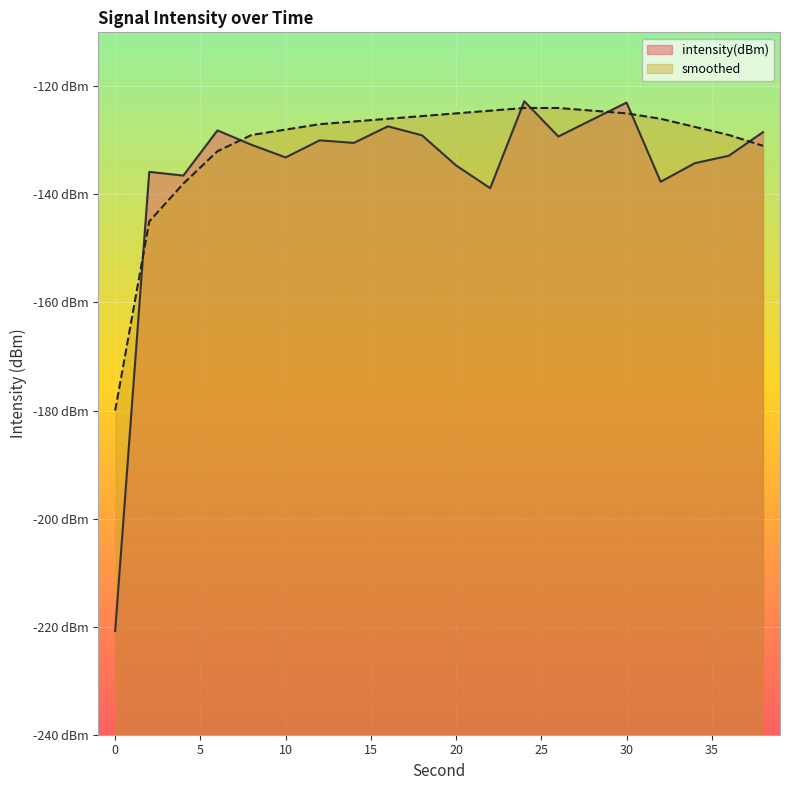

Which has a higher value, 20 or 34?

34